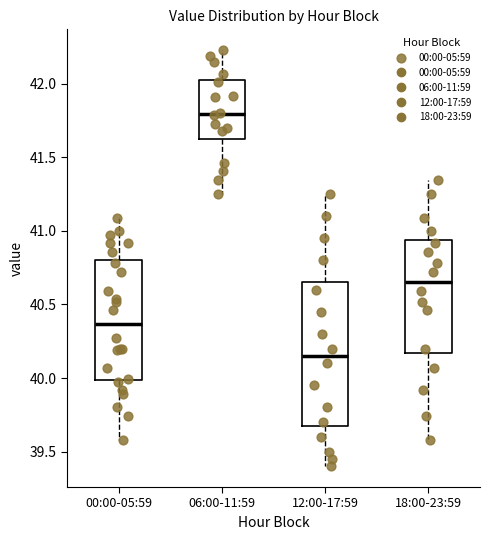

Which box is the tallest, from its lower edge to its upper edge?

12:00-17:59